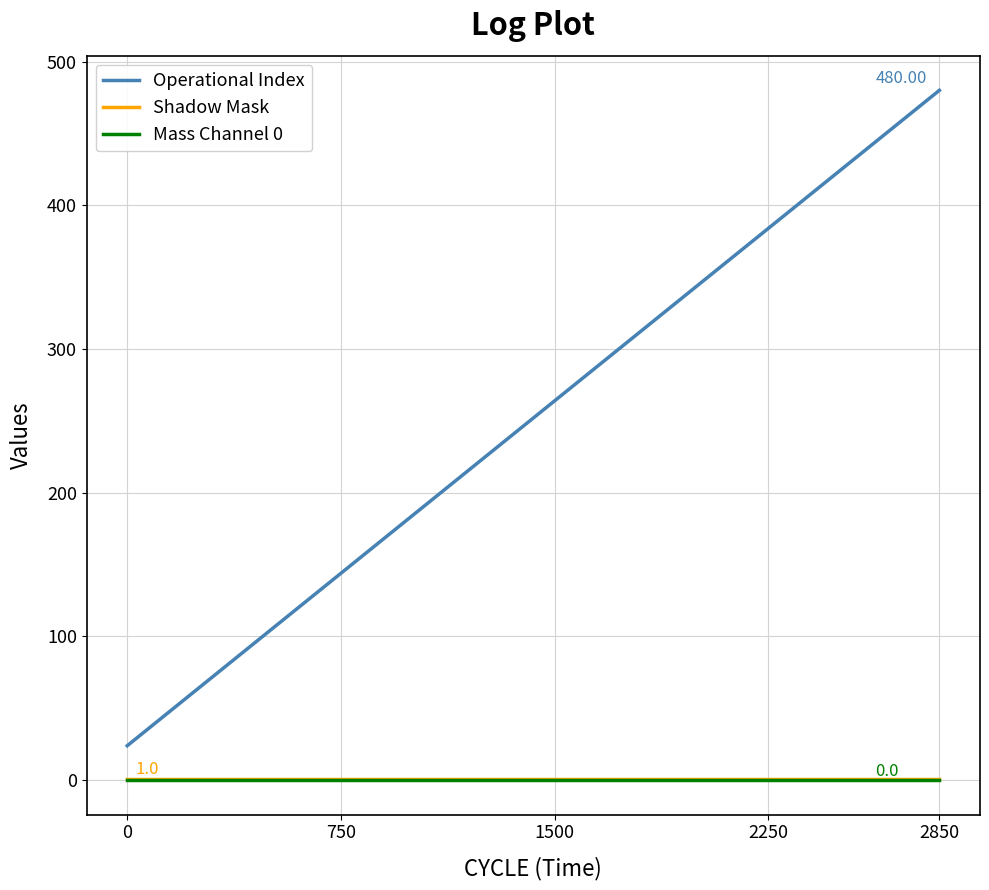

What is the maximum value shown in the chart?

480